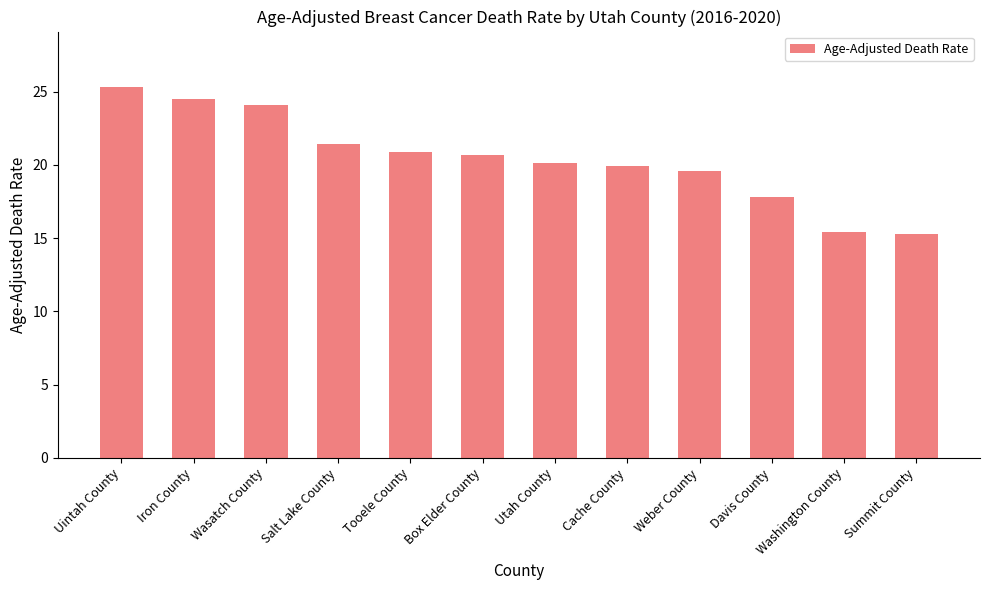

Read the value at Tooele County.

20.9